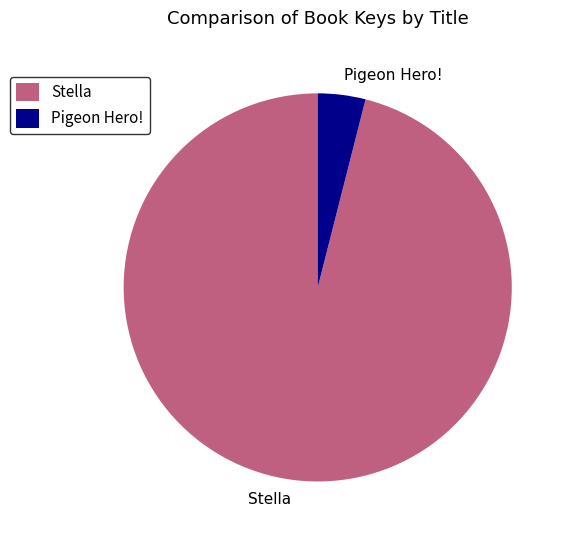

The Stella slice represents 96% of the pie. True or false?

True